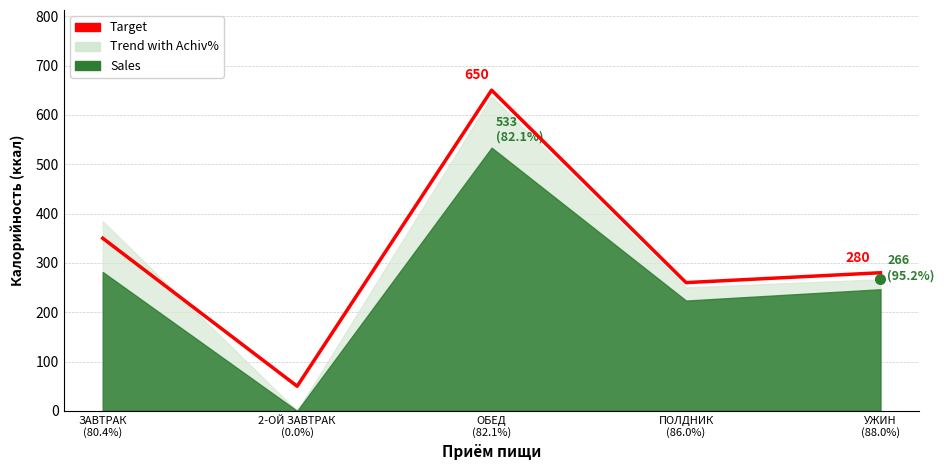

Does the chart display data point markers on the line(s)?

No